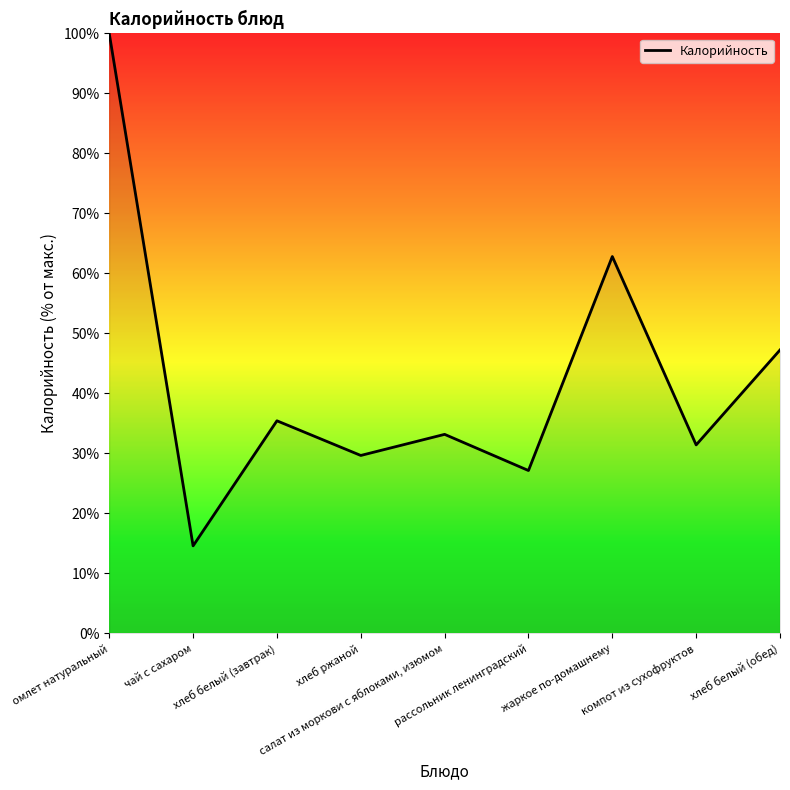

What is the maximum value shown in the chart?

100.0